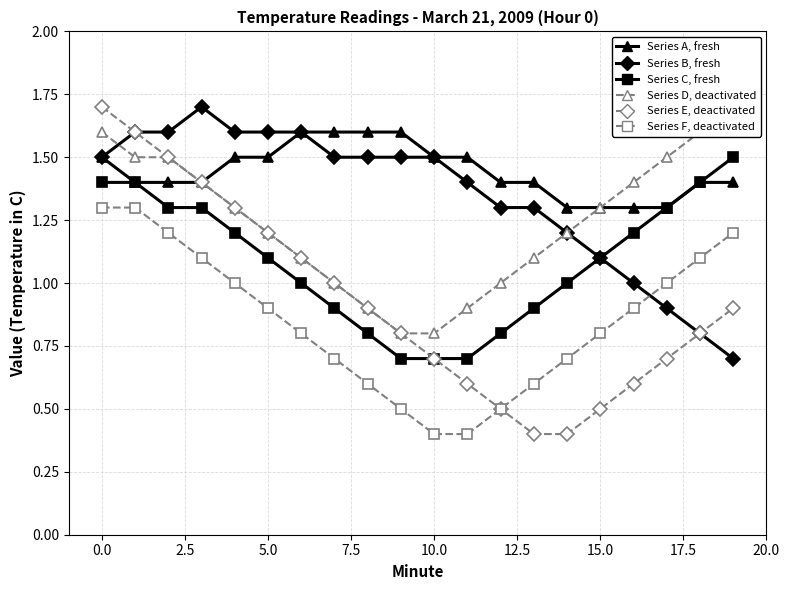

What is the label of the 13th point from the left?

12